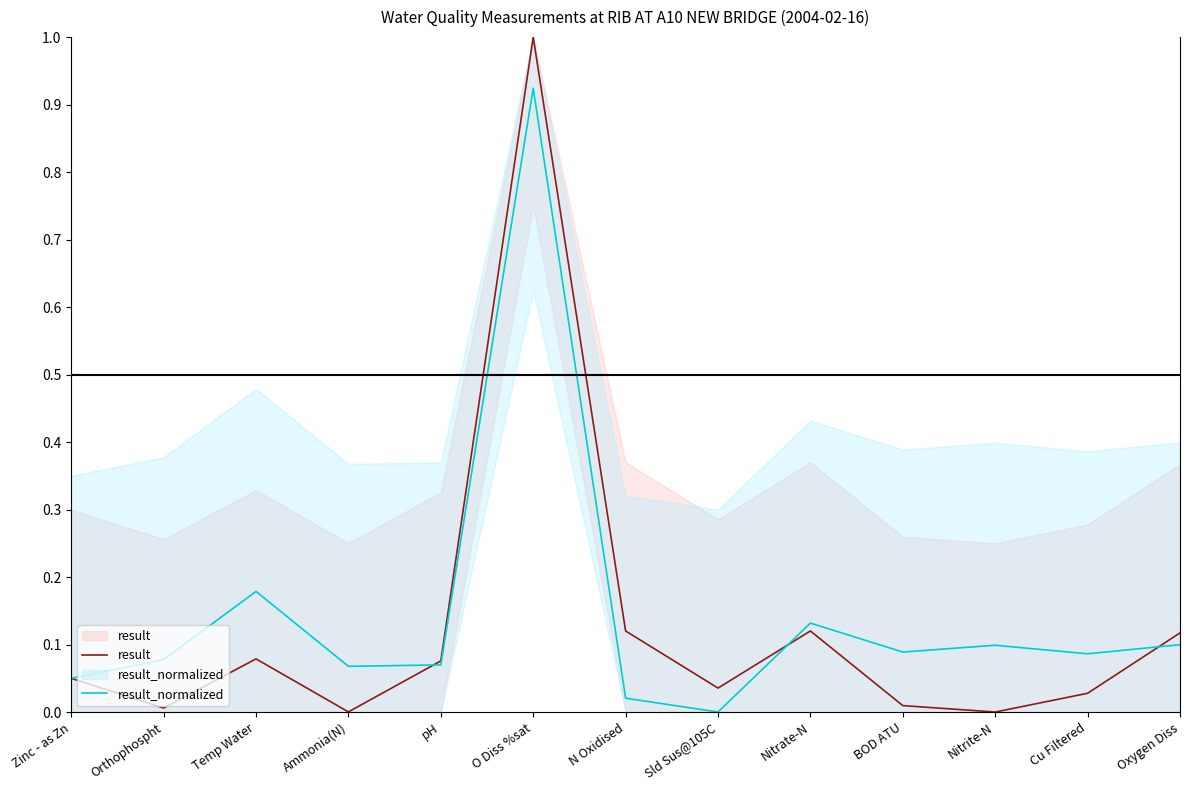

What is the label of the 6th point from the right?

Sld Sus@105C